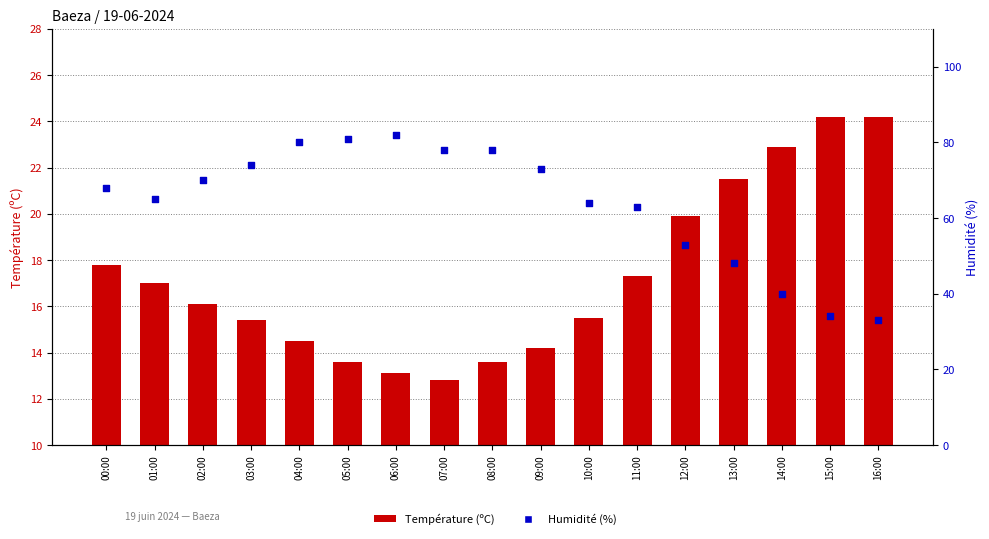

Which series reaches the minimum Y coordinate?

Température (ºC)